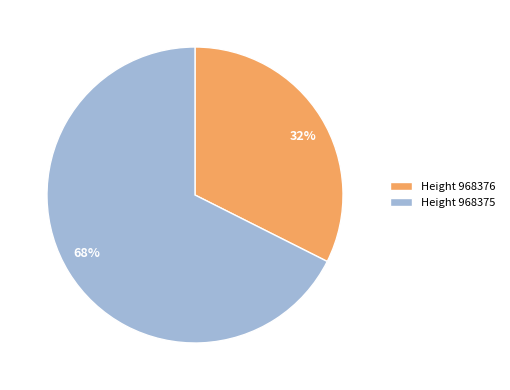

How many slices are in this pie chart?

2